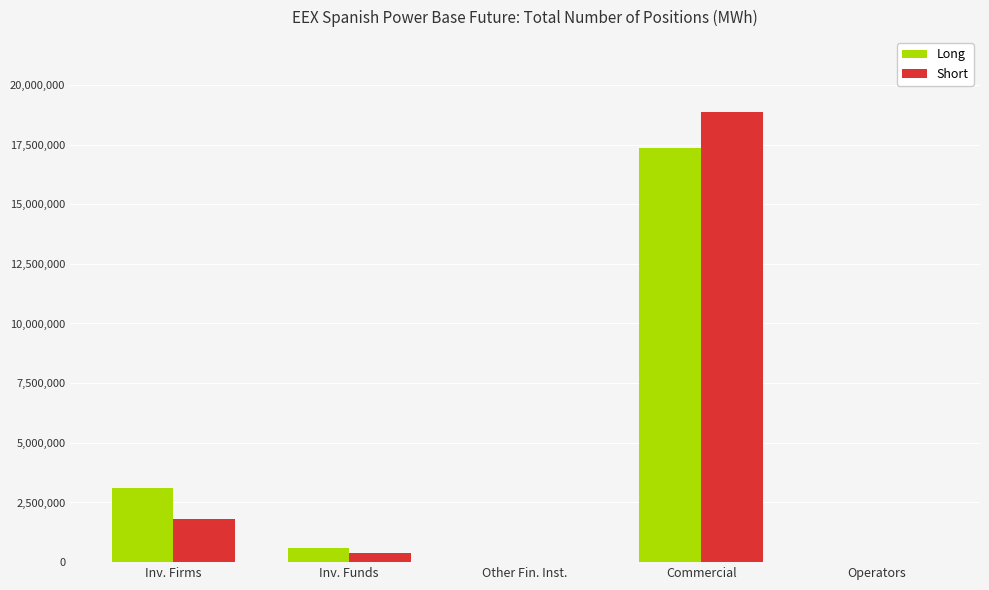

Count the number of data series in this chart.

2